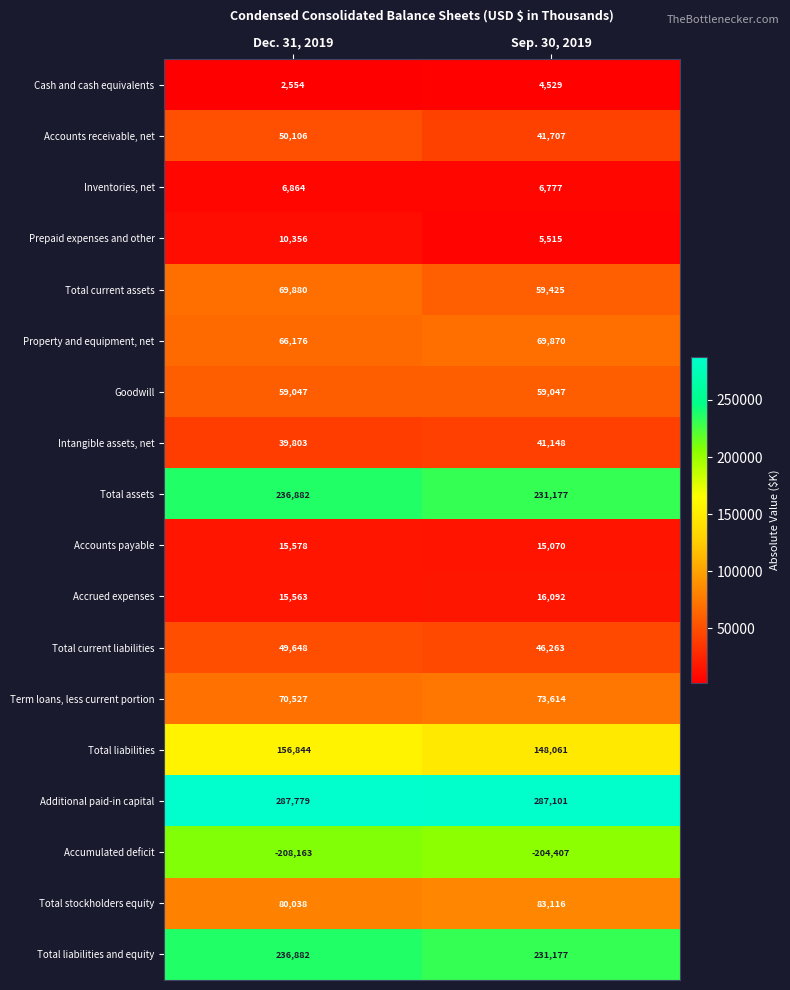

What is the smallest value displayed?

-208163